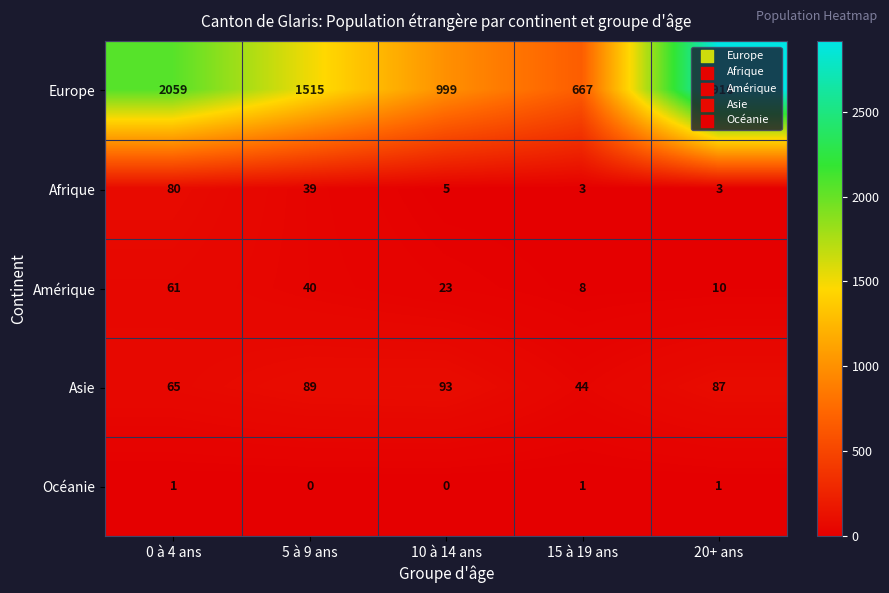

Which category has the highest value across all series?

20+ ans